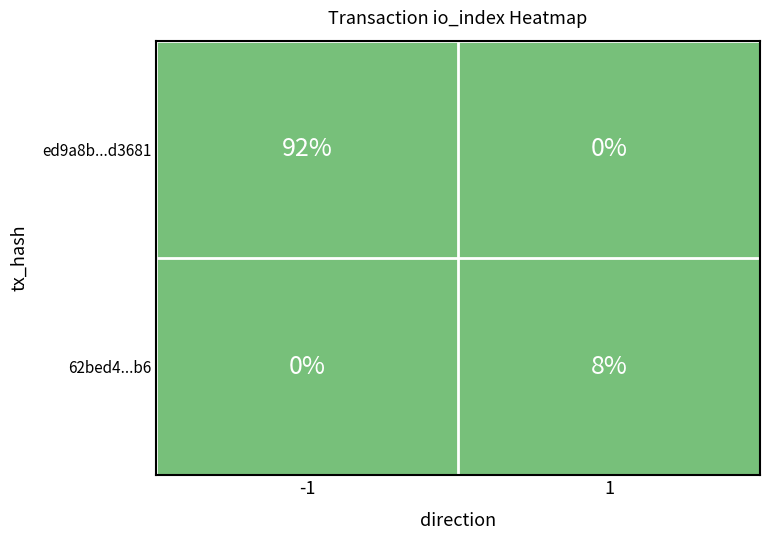

Rank the series by their maximum value, from lowest to highest.

62bed4...b6, ed9a8b...d3681